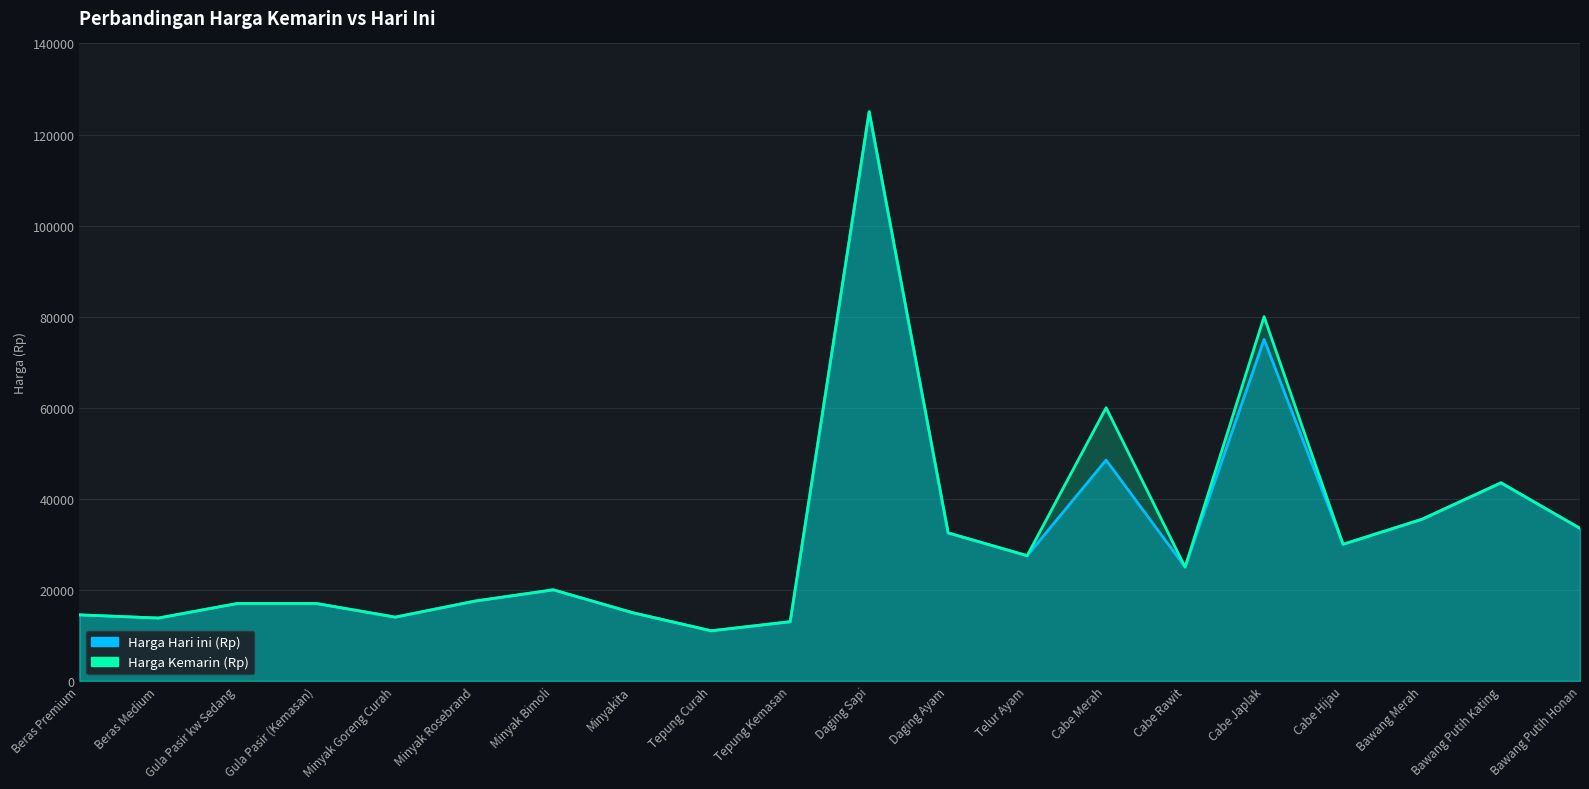

How many data points does each series have?

20